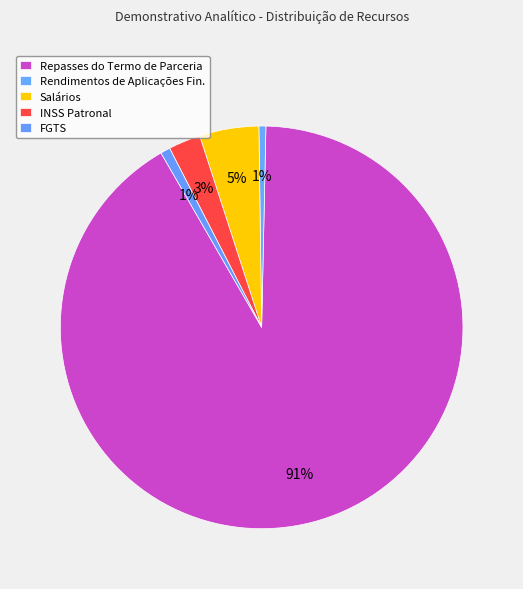

Between Salários and FGTS, which is larger?

Salários